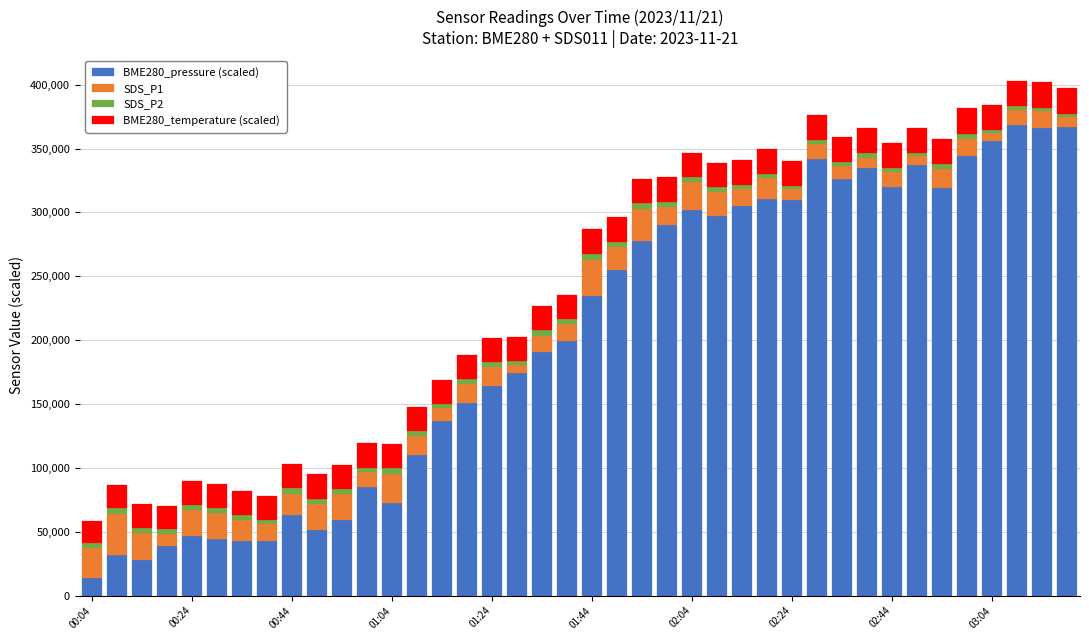

What is the maximum value for BME280_pressure (scaled)?

368730.0